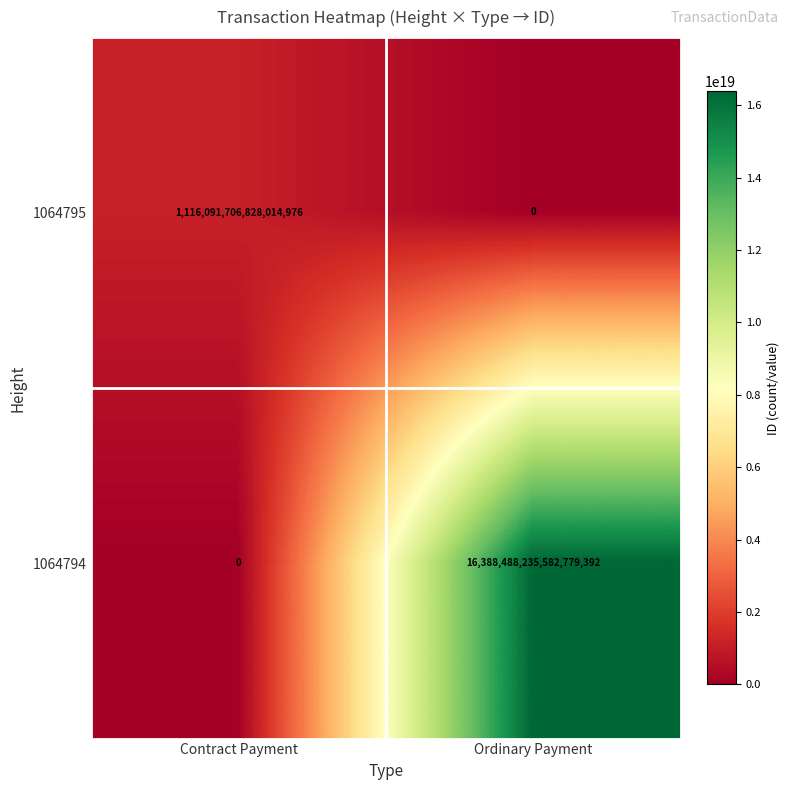

Where is 1064794 nearest to the value 8194244117791389696?

Contract Payment